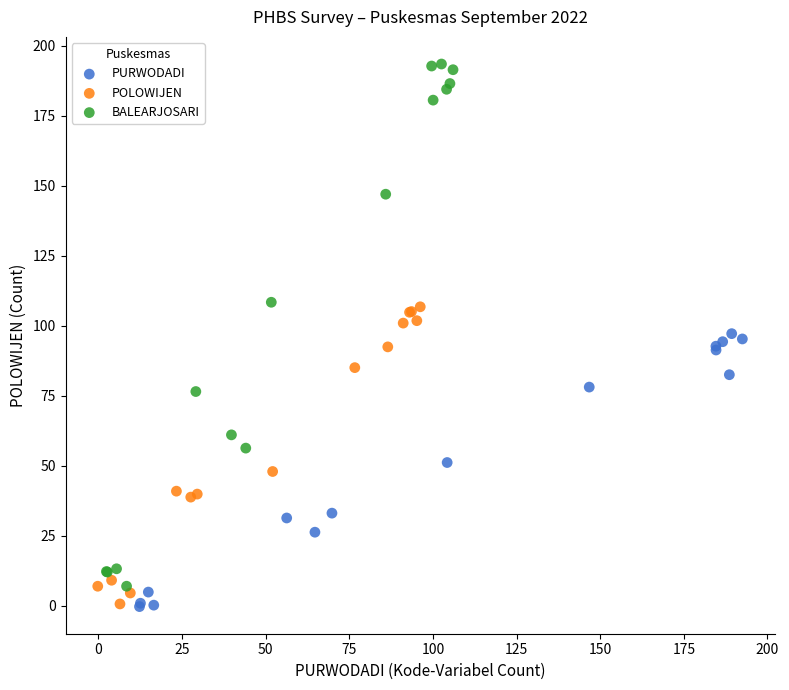

Which series has the widest spread of Y values?

BALEARJOSARI